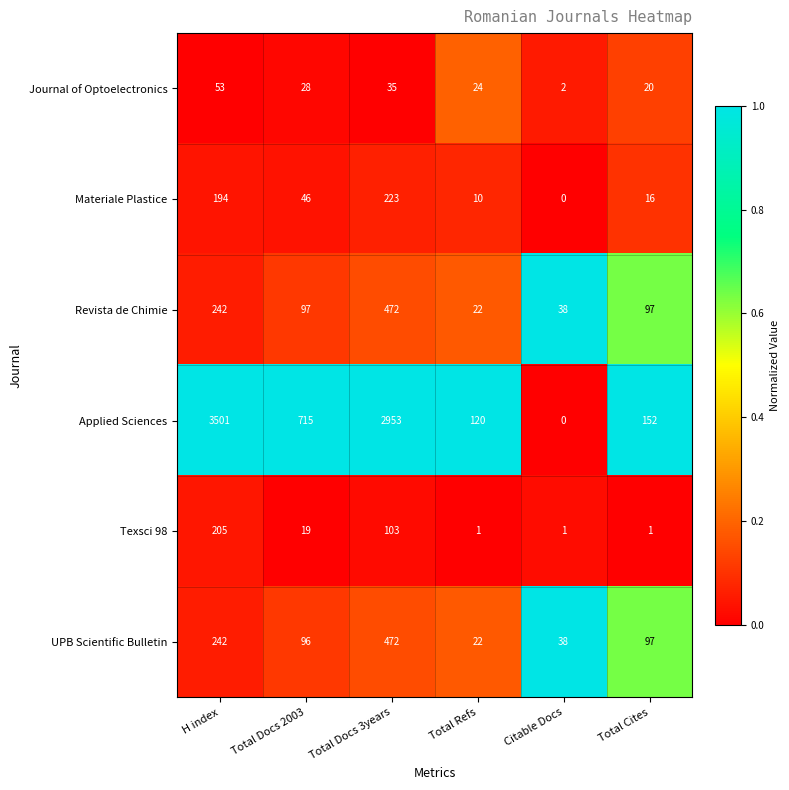

The value of UPB Scientific Bulletin at Citable Docs is 38. True or false?

True